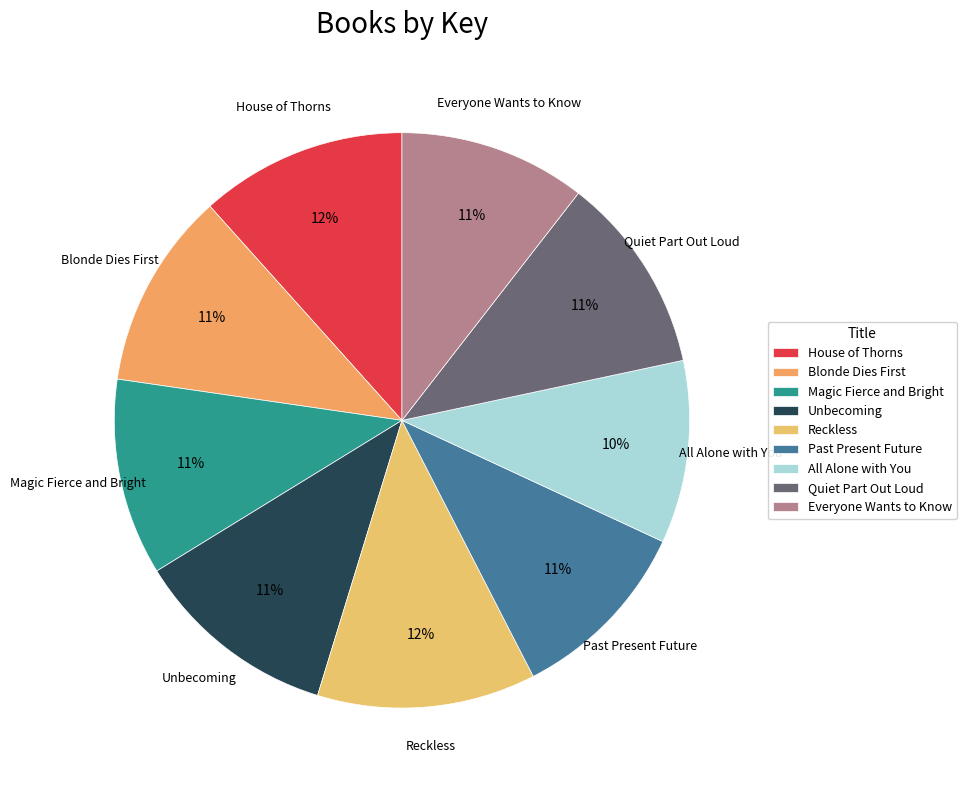

To the nearest percent, what percentage of the pie is Reckless?

12%